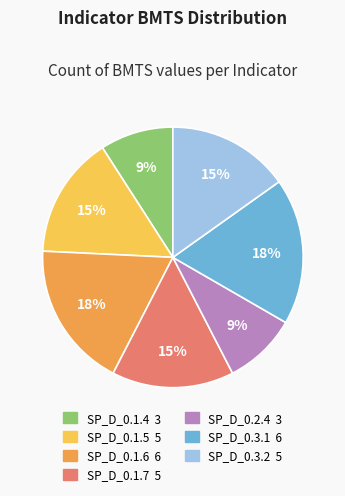

Is SP_D_0.2.4 the majority of the pie?

No